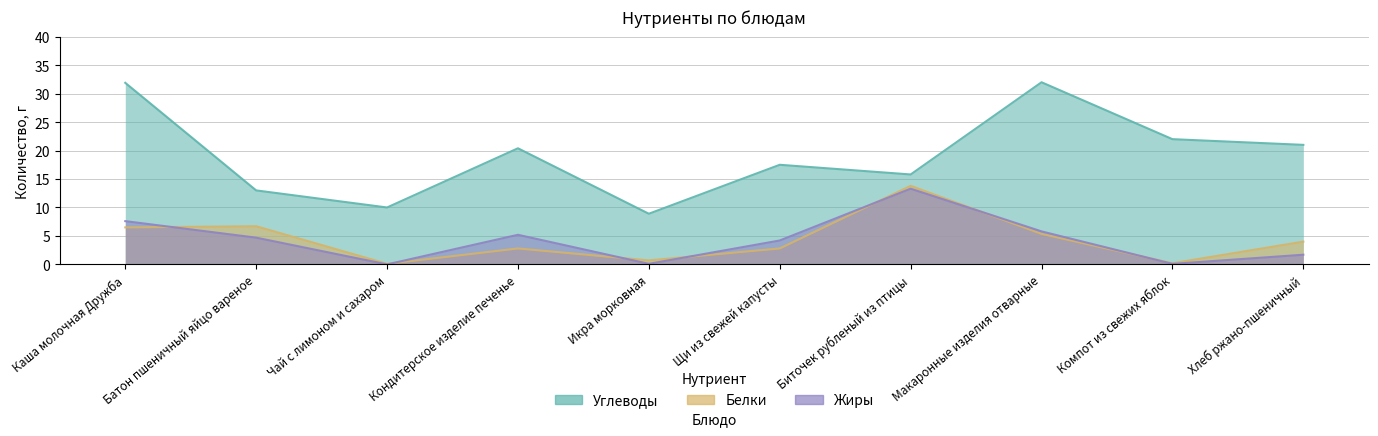

What position from the left is Икра морковная?

5